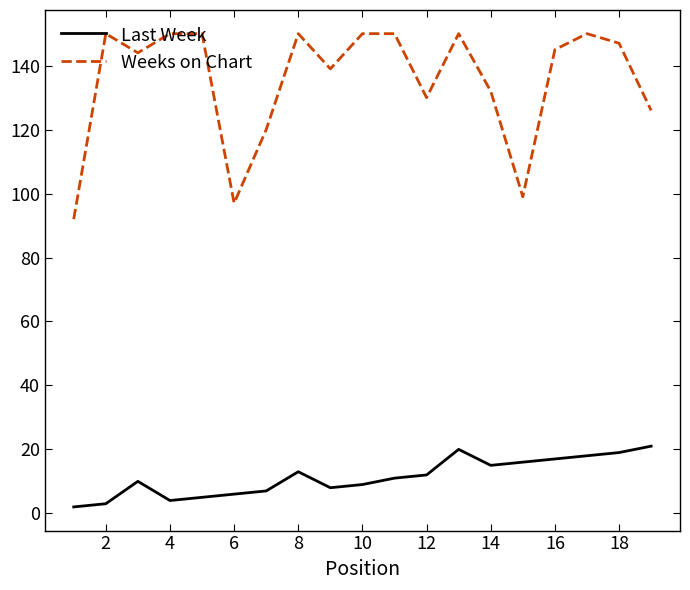

Which series has the largest total across all categories?

Weeks on Chart